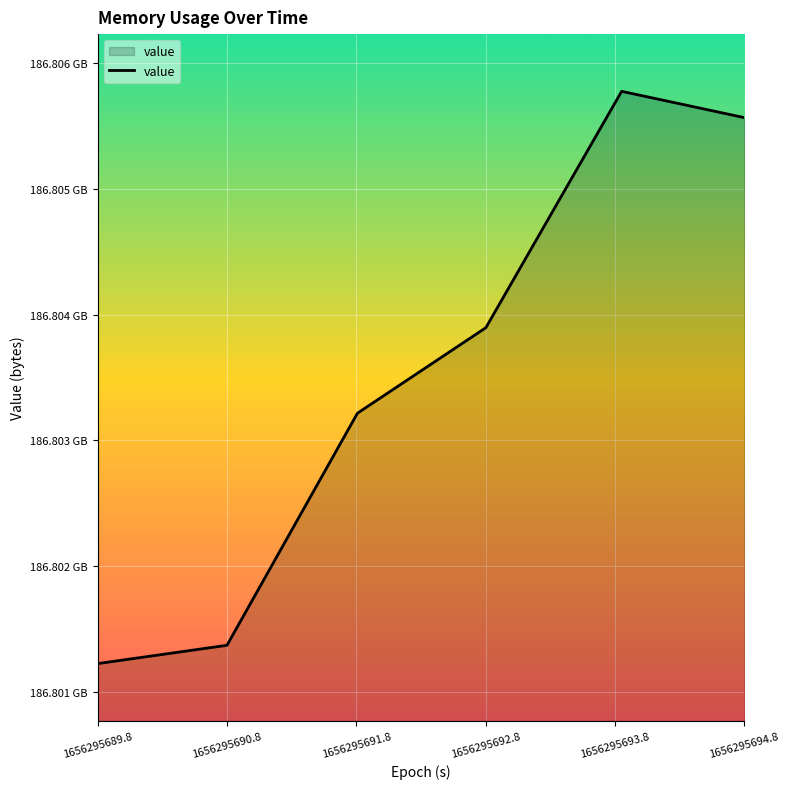

What is the smallest value displayed?

186801532928